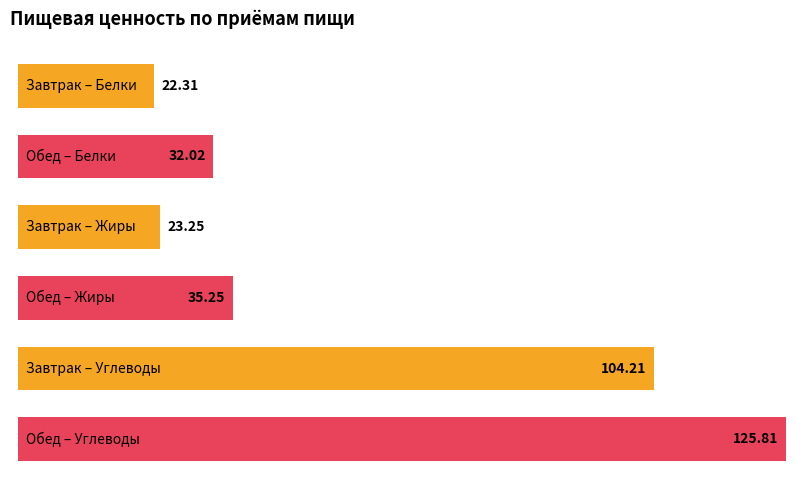

Which label corresponds to the smallest value in the chart?

Завтрак